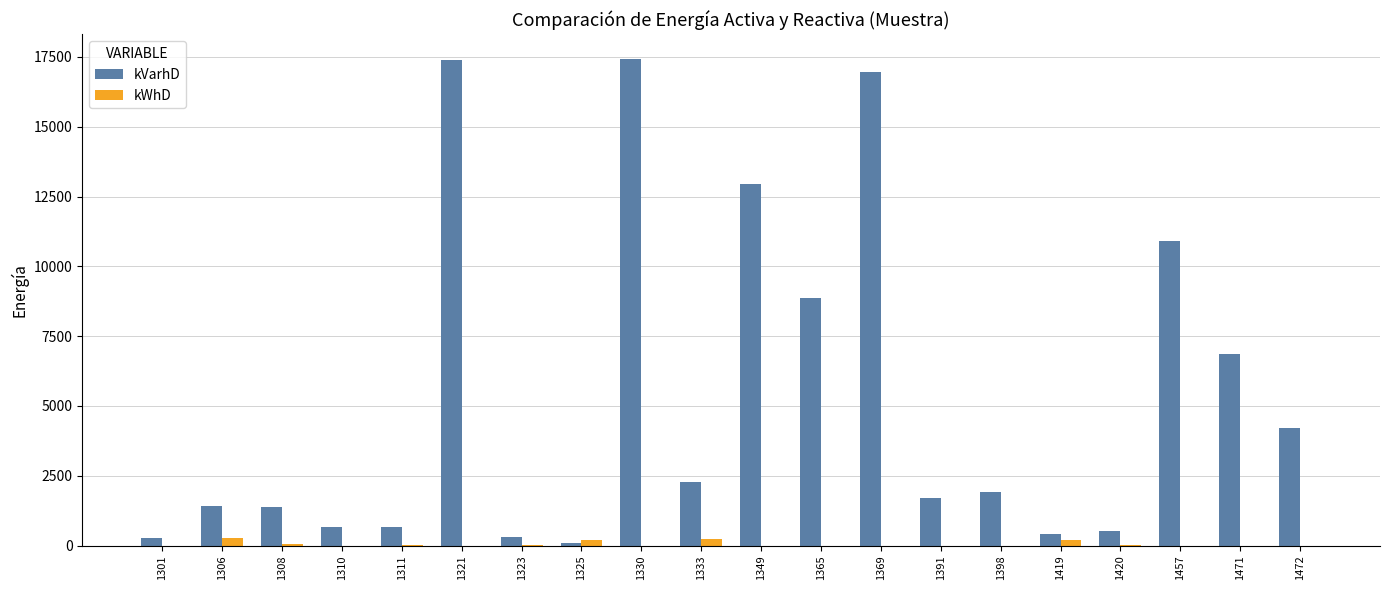

Between 1301 and 1457, which series saw the biggest shift?

kVarhD